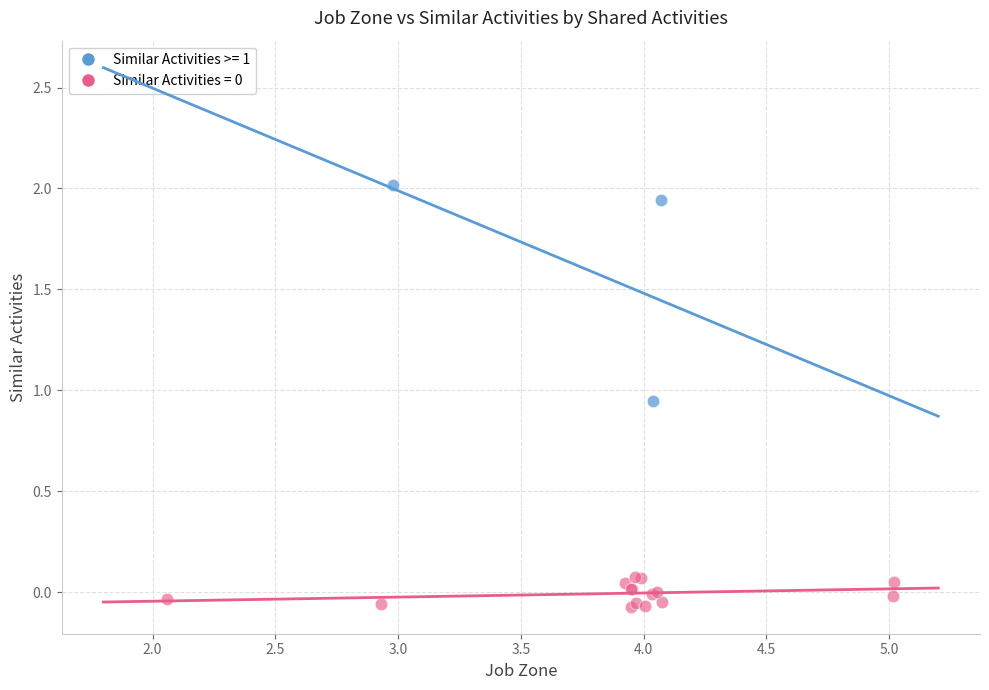

Which series has the largest Y range (max minus min)?

Similar Activities >= 1